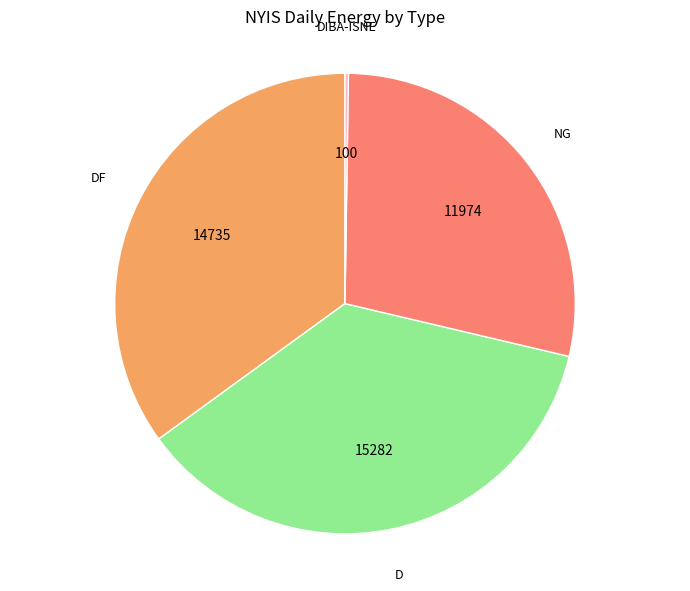

Is there any slice that represents more than half of the pie?

No